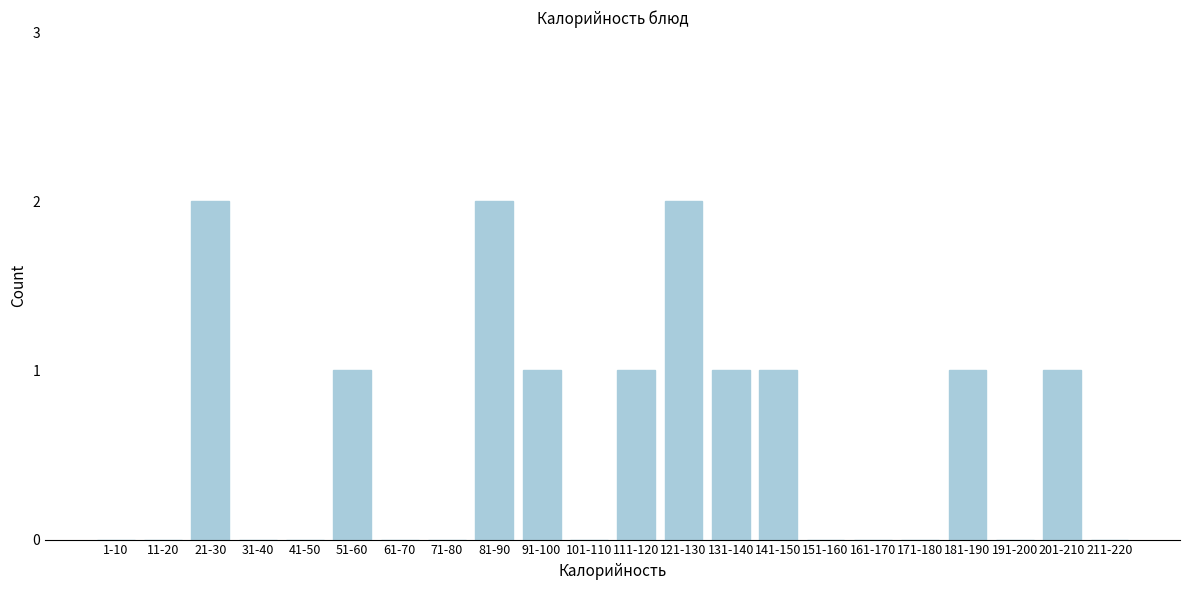

Reading left to right, list all the values displayed in this chart.

1-10=0	11-20=0	21-30=2	31-40=0	41-50=0	51-60=1	61-70=0	71-80=0	81-90=2	91-100=1	101-110=0	111-120=1	121-130=2	131-140=1	141-150=1	151-160=0	161-170=0	171-180=0	181-190=1	191-200=0	201-210=1	211-220=0